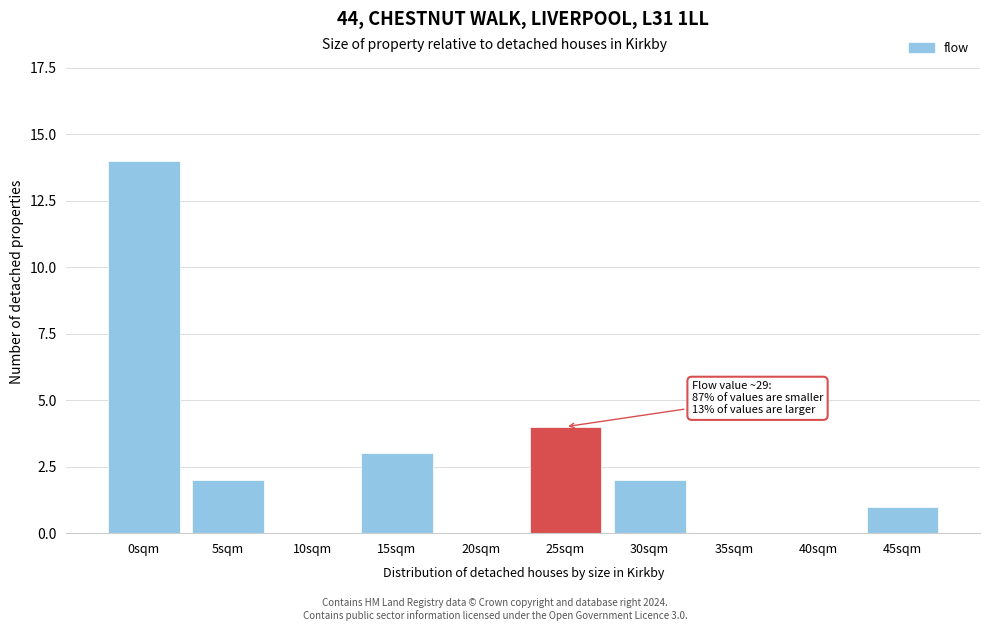

Reading left to right, list all the values displayed in this chart.

0sqm=14	5sqm=2	10sqm=0	15sqm=3	20sqm=0	25sqm=4	30sqm=2	35sqm=0	40sqm=0	45sqm=1